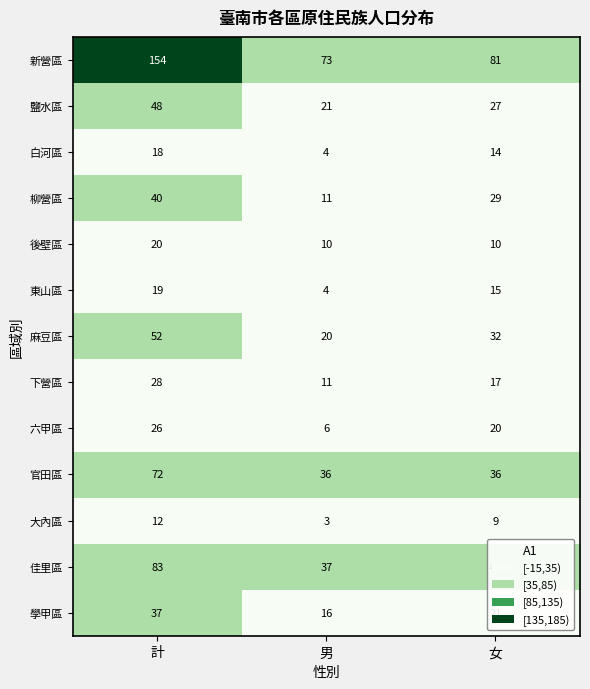

Where is 柳營區 nearest to the value 25?

女